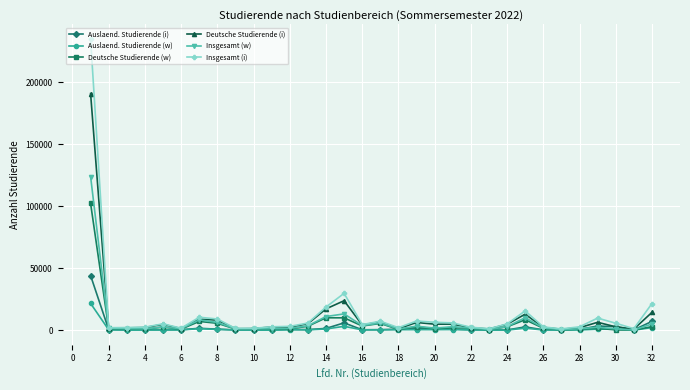

Which series has the largest range (max minus min)?

Insgesamt (i)